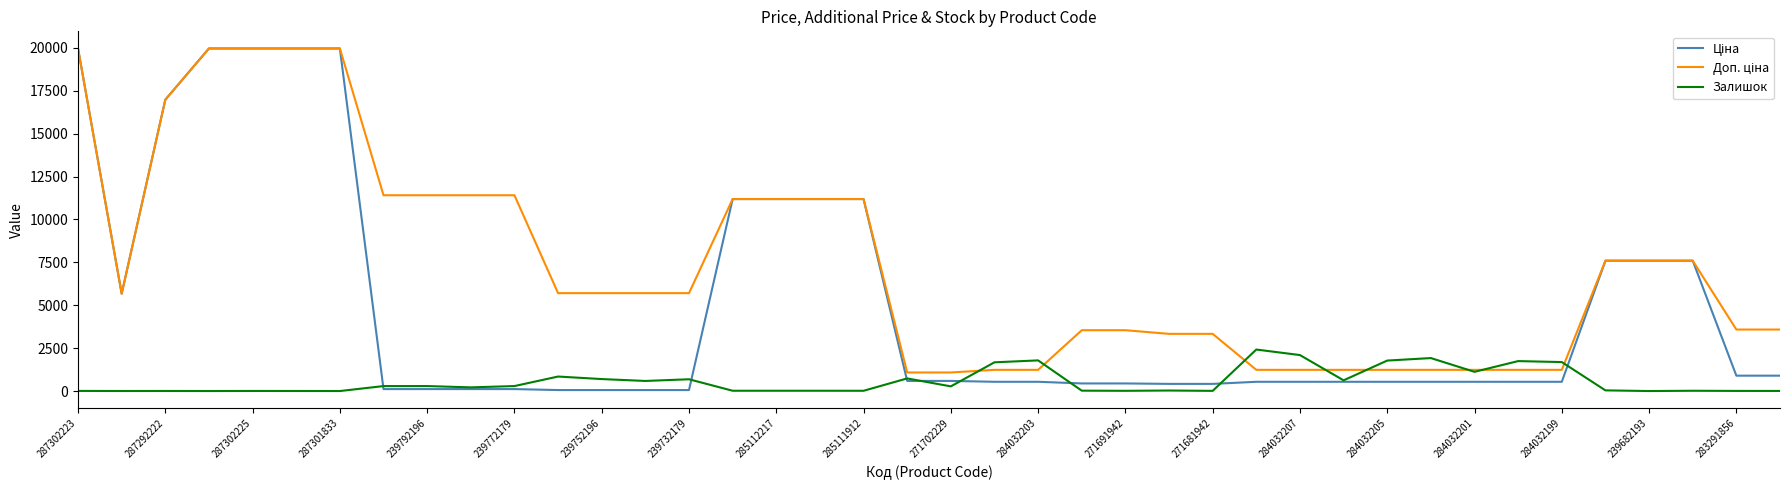

What is the maximum value shown in the chart?

19964.2